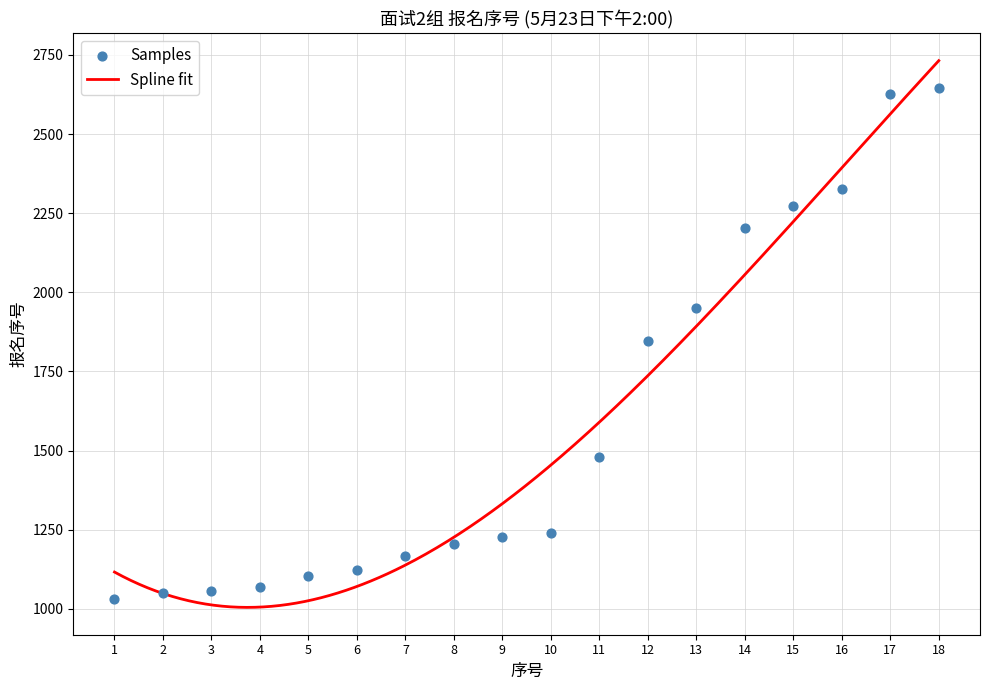

Which has a higher value, 4 or 14?

14